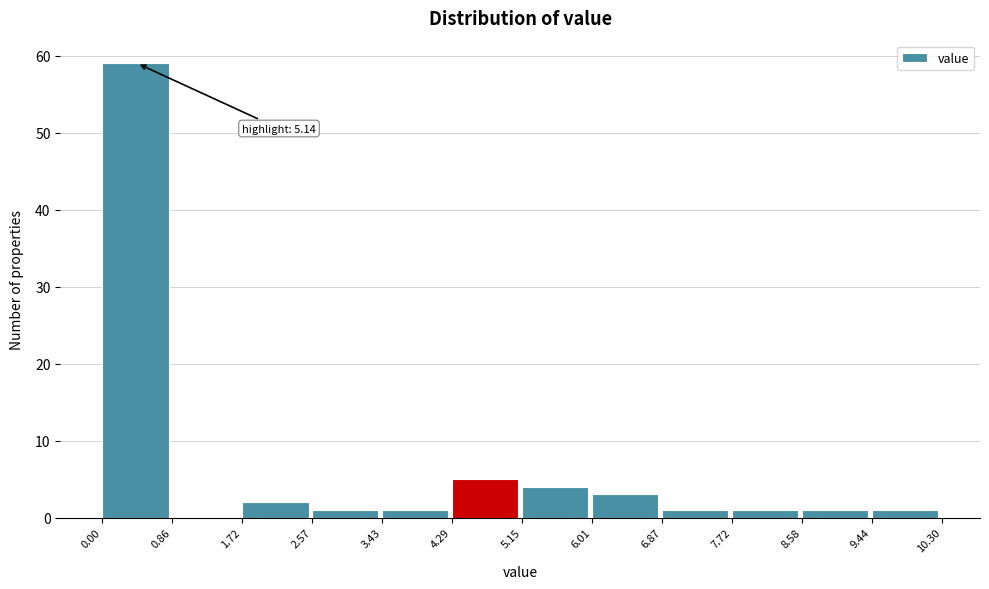

Which range on the x-axis has the tallest bar?

0.00 to 0.86